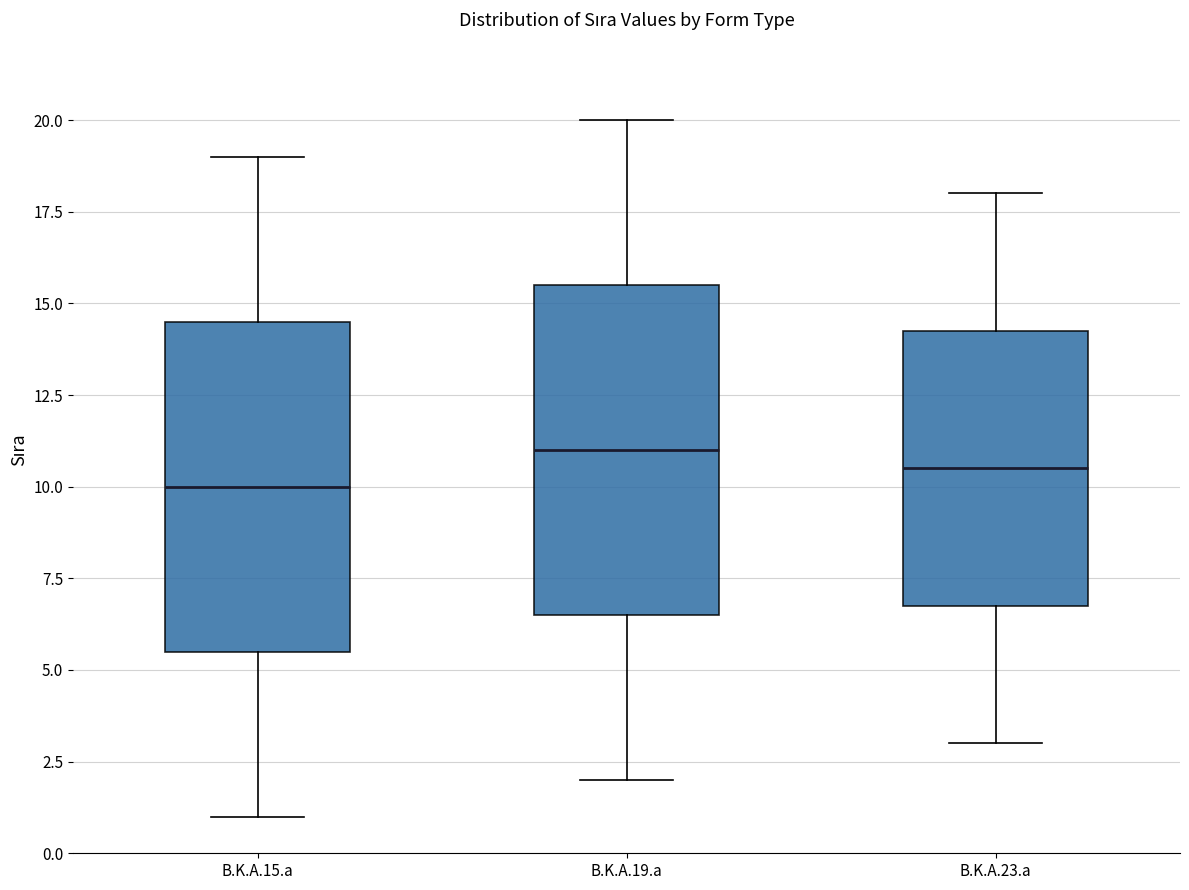

Reading left to right, read every box against the y-axis: the position of its median line, the range the box covers, and the ends of its whiskers. The values are not printed on the chart, so give them approximately, as read against the axis.

B.K.A.15.a: median 10.0, box 5.5 to 14.5, whiskers 1.0 to 19.0
B.K.A.19.a: median 11.0, box 6.5 to 15.5, whiskers 2.0 to 20.0
B.K.A.23.a: median 10.5, box 7.0 to 14.5, whiskers 3.0 to 18.0